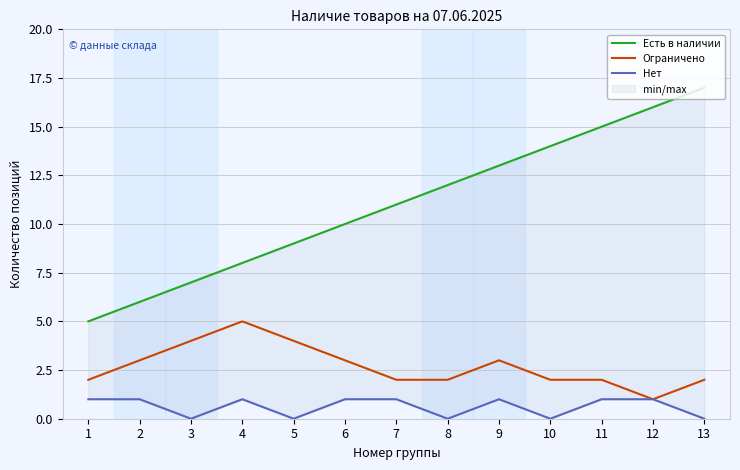

Reading left to right, list all the values displayed in this chart.

Есть в наличии: 1=5	2=6	3=7	4=8	5=9	6=10	7=11	8=12	9=13	10=14	11=15	12=16	13=17
Ограничено: 1=2	2=3	3=4	4=5	5=4	6=3	7=2	8=2	9=3	10=2	11=2	12=1	13=2
Нет: 1=1	2=1	3=0	4=1	5=0	6=1	7=1	8=0	9=1	10=0	11=1	12=1	13=0